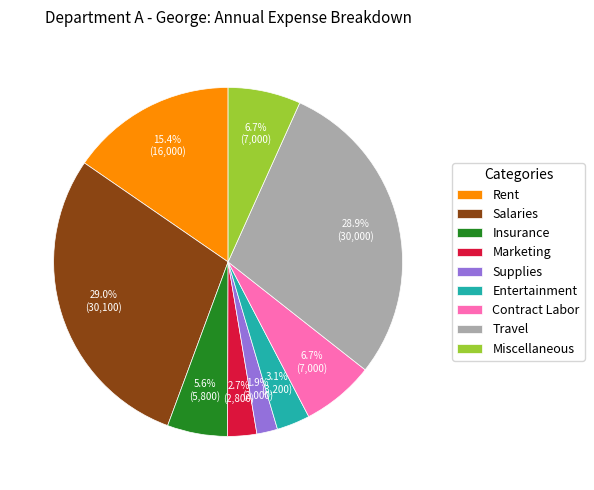

Is the sum of Insurance and Marketing greater than half?

No